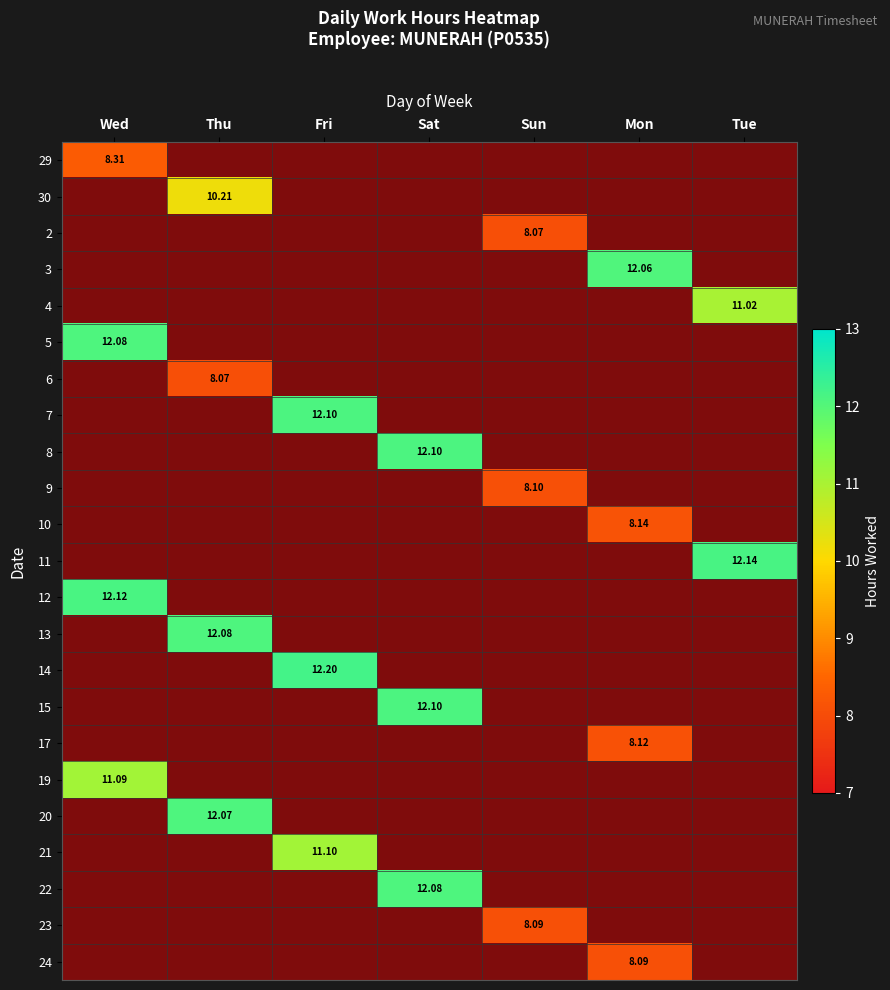

Which series has the largest total across all categories?

14